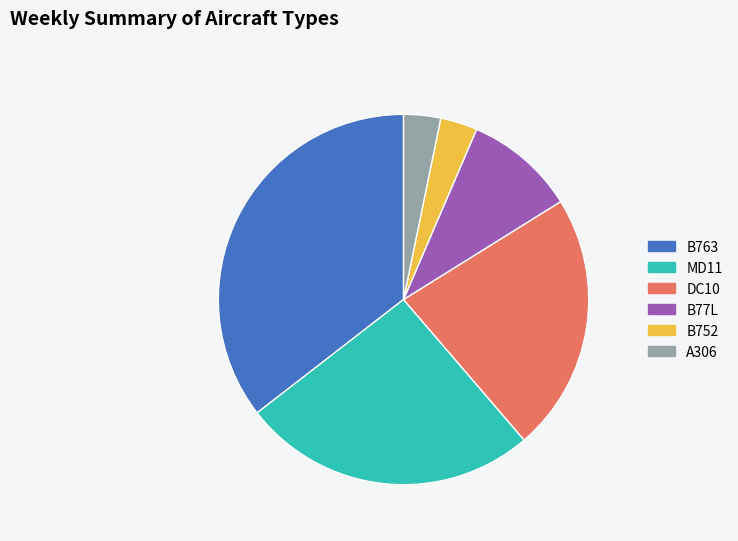

True or false: A306 accounts for 3% of the total.

True